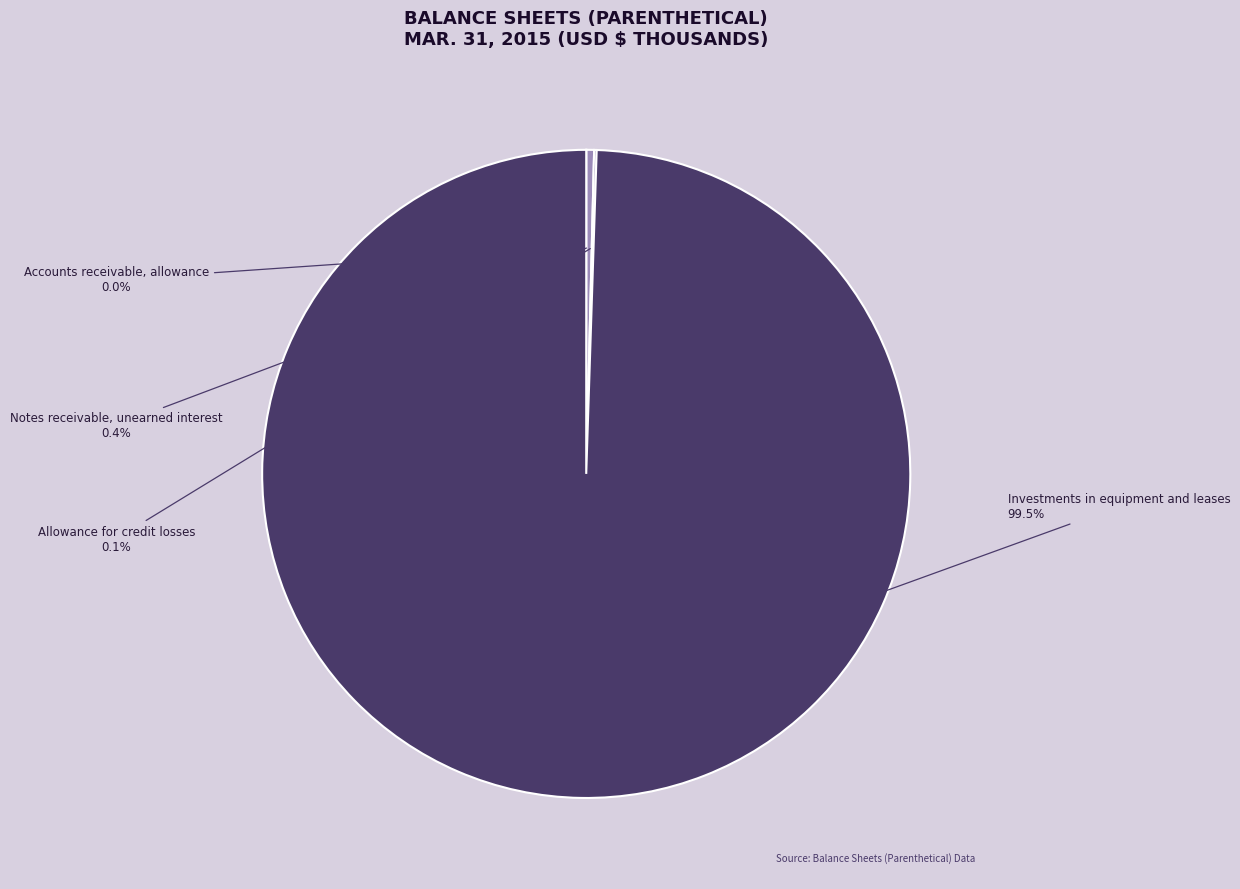

Is there a majority slice in this chart?

Yes